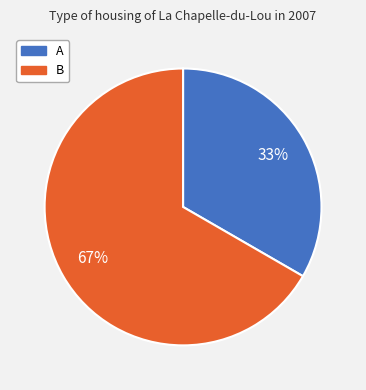

The B slice represents 67% of the pie. True or false?

True